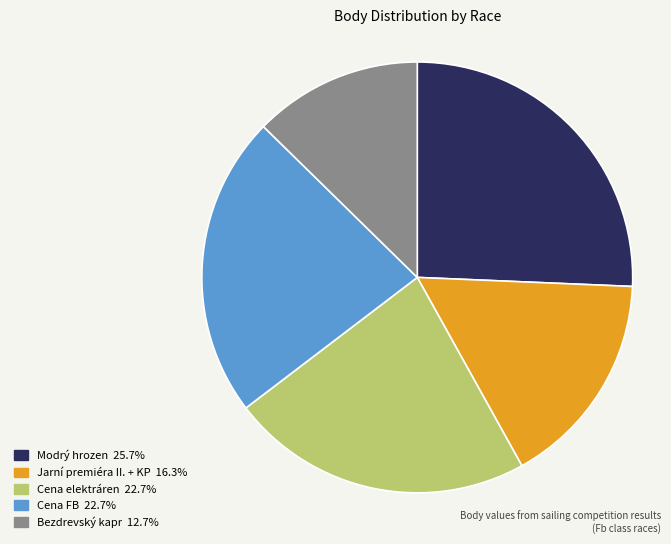

What is the smallest slice in the pie chart?

Bezdrevský kapr